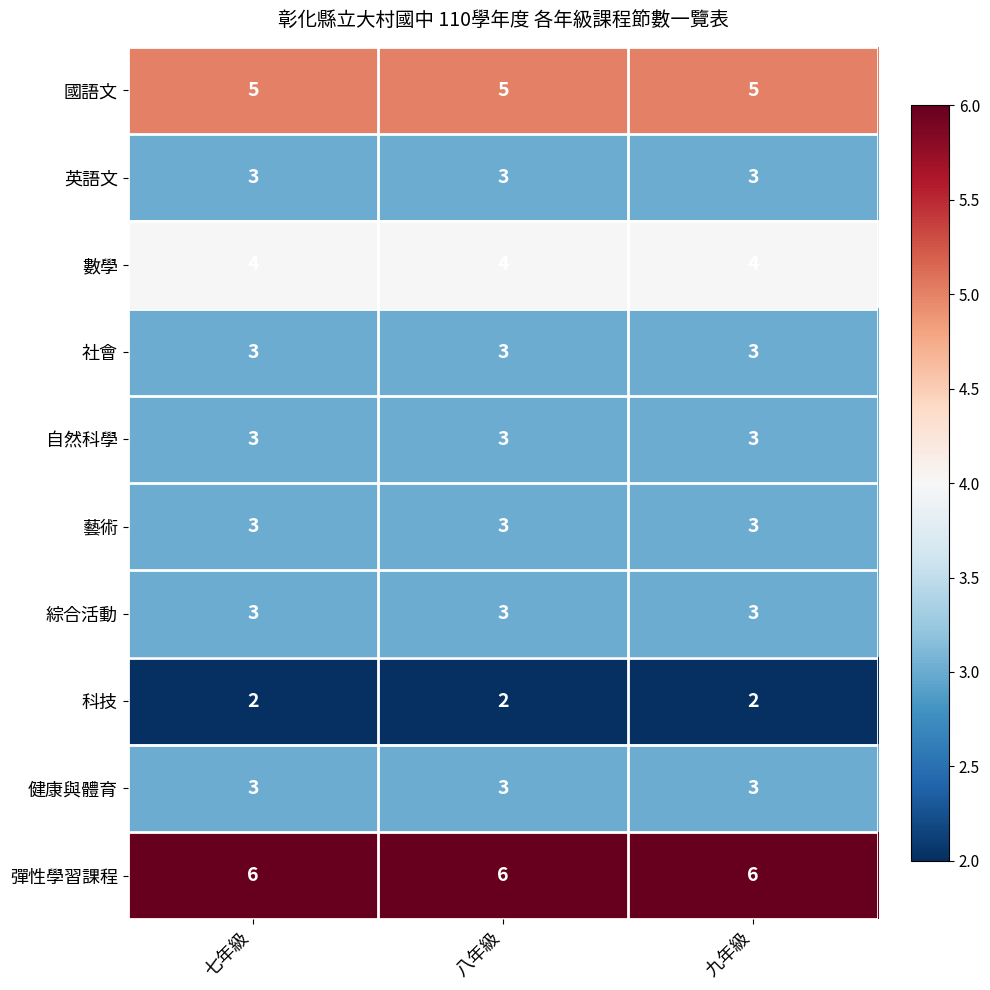

Read the 自然科學 value at 九年級.

3